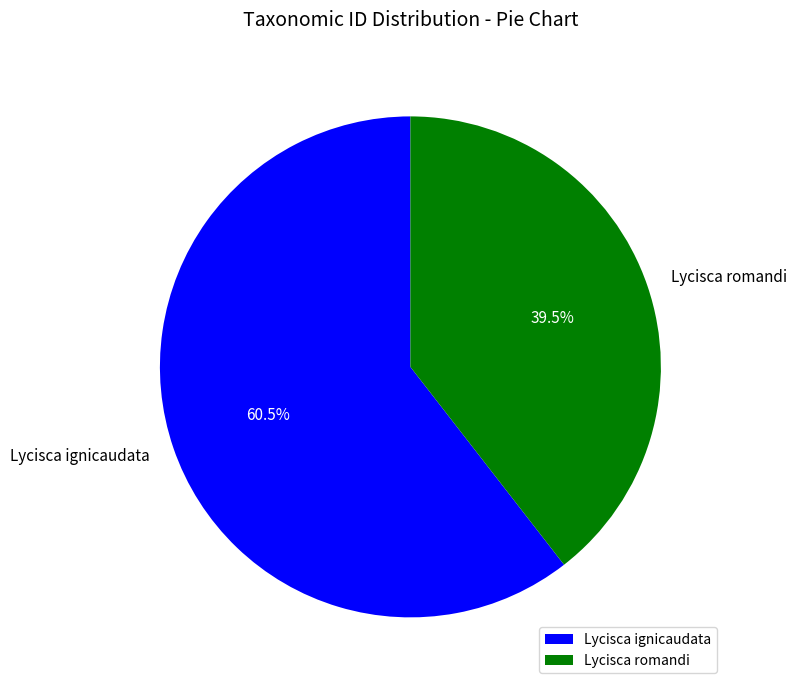

Do Lycisca romandi and Lycisca ignicaudata together represent more than half of the pie?

Yes